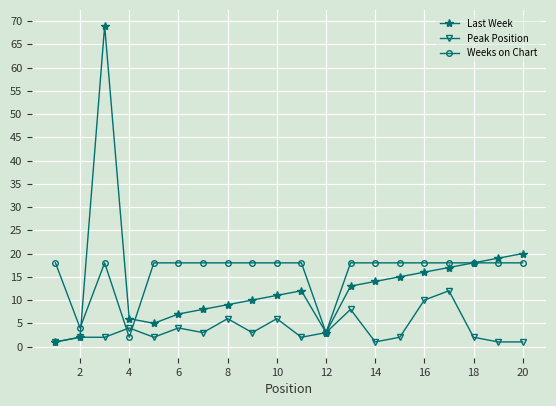

List the series in order of their peak value, highest first.

Last Week, Weeks on Chart, Peak Position